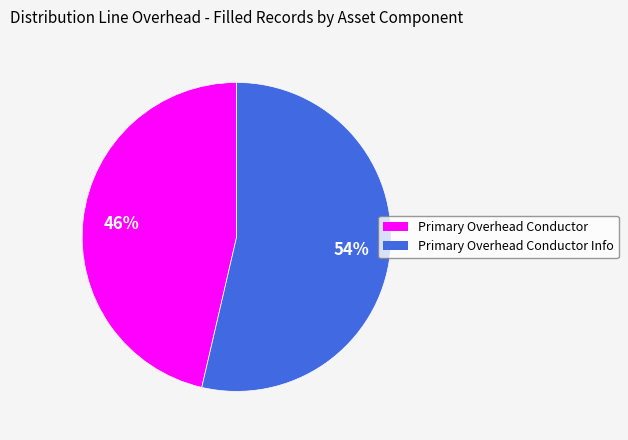

To the nearest percent, what is the average slice percentage?

50%